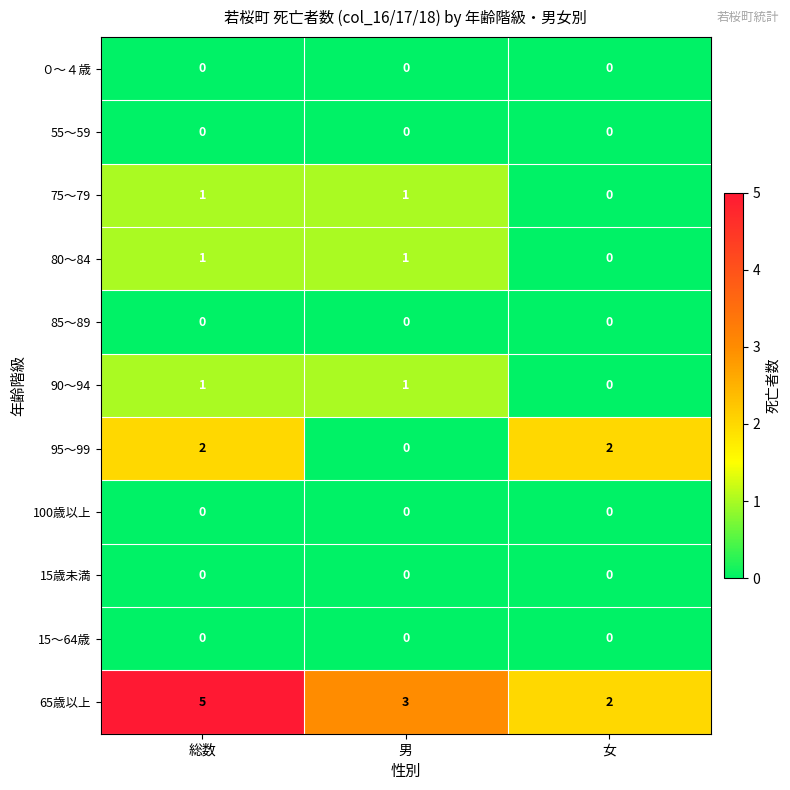

What is the total value across all series at 男?

6